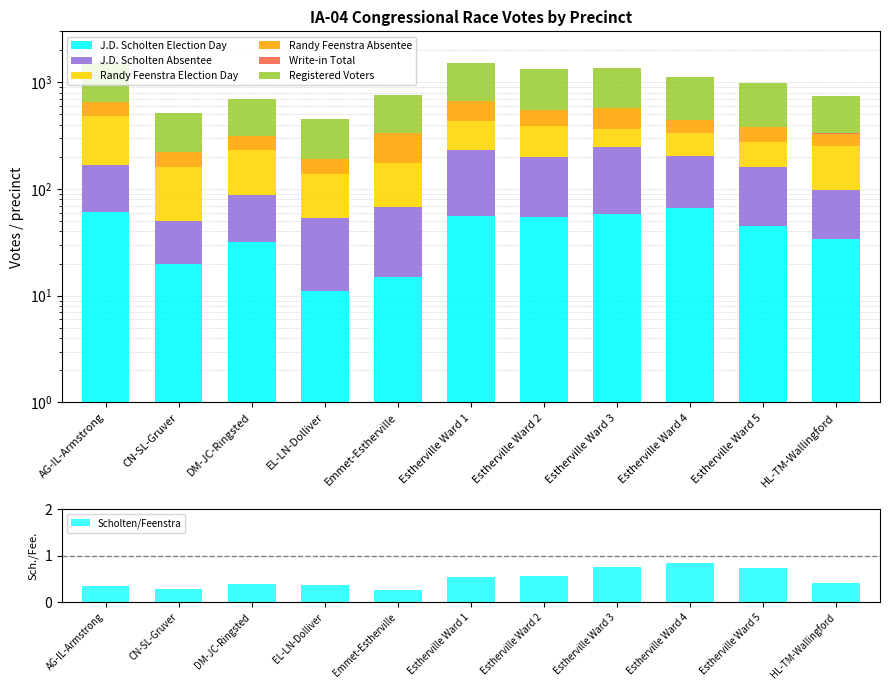

At how many categories does at least one series exceed 506?

6